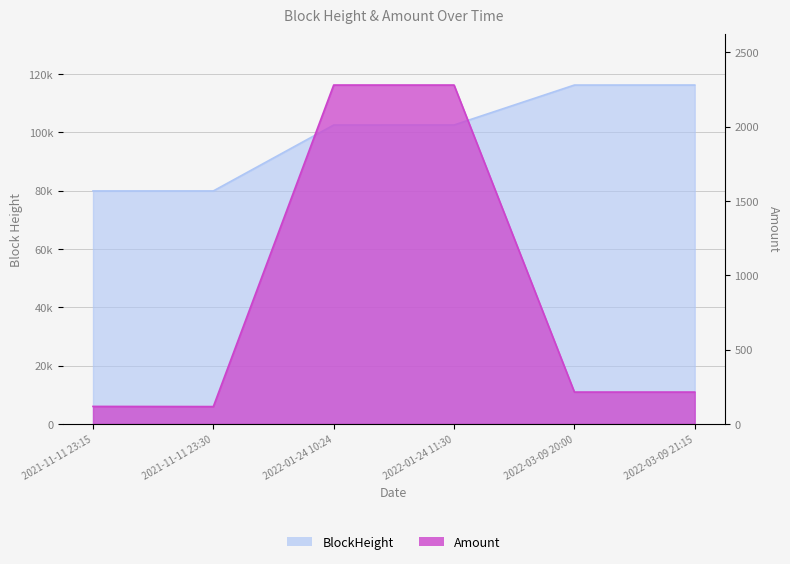

What is the total value across all series at 2022-03-09 20:00?

116462.1